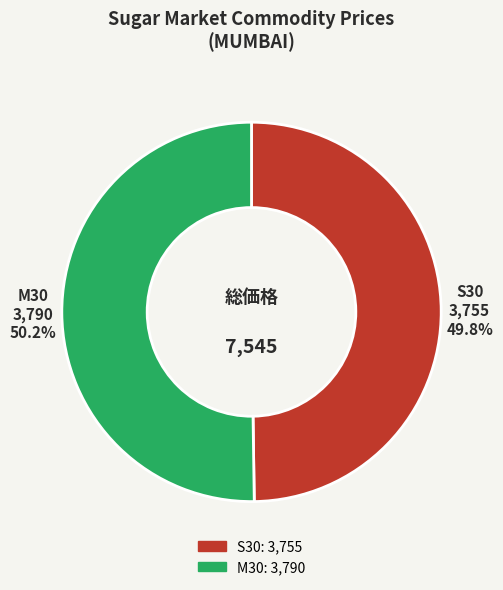

Count the number of slices in the pie.

2